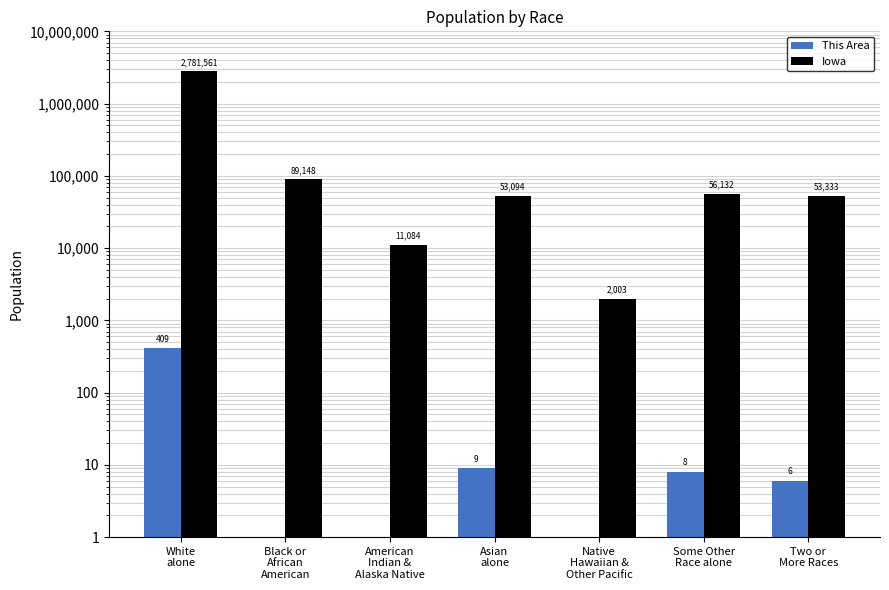

How many bars are there in total?

14